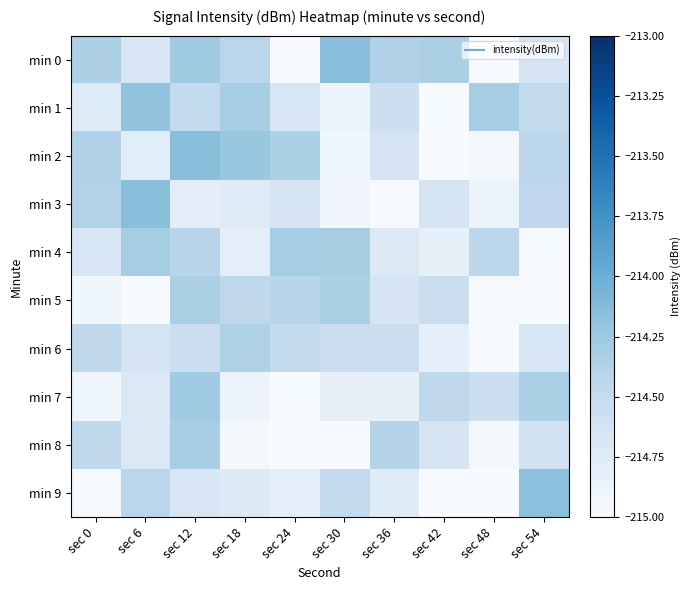

Which series has the widest spread of values?

min 2